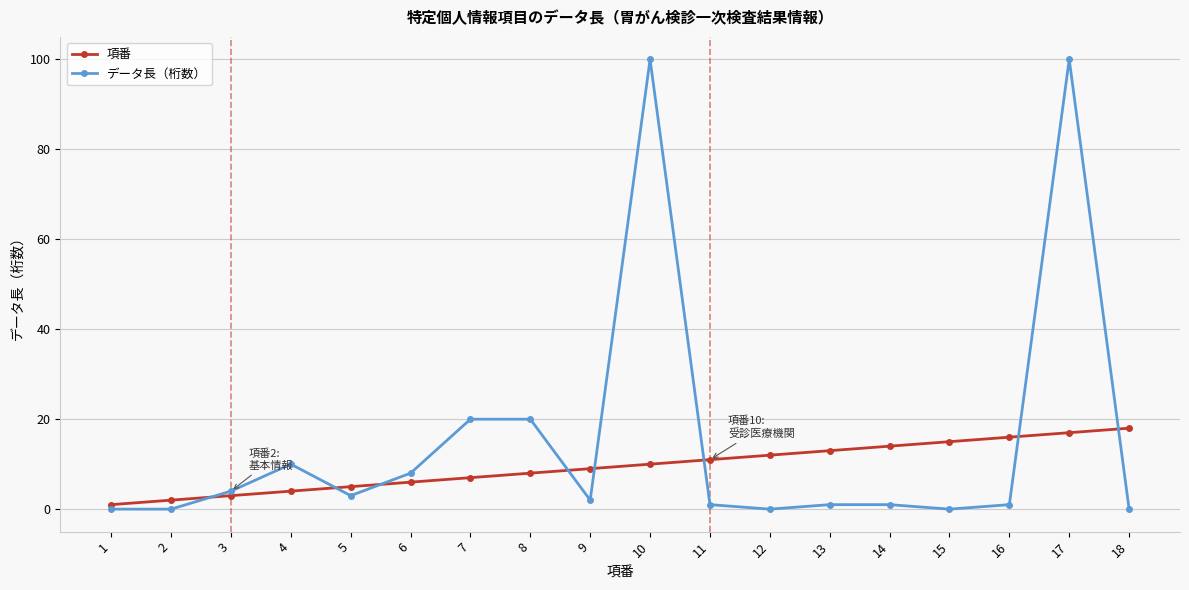

How many lines are shown in the chart?

2